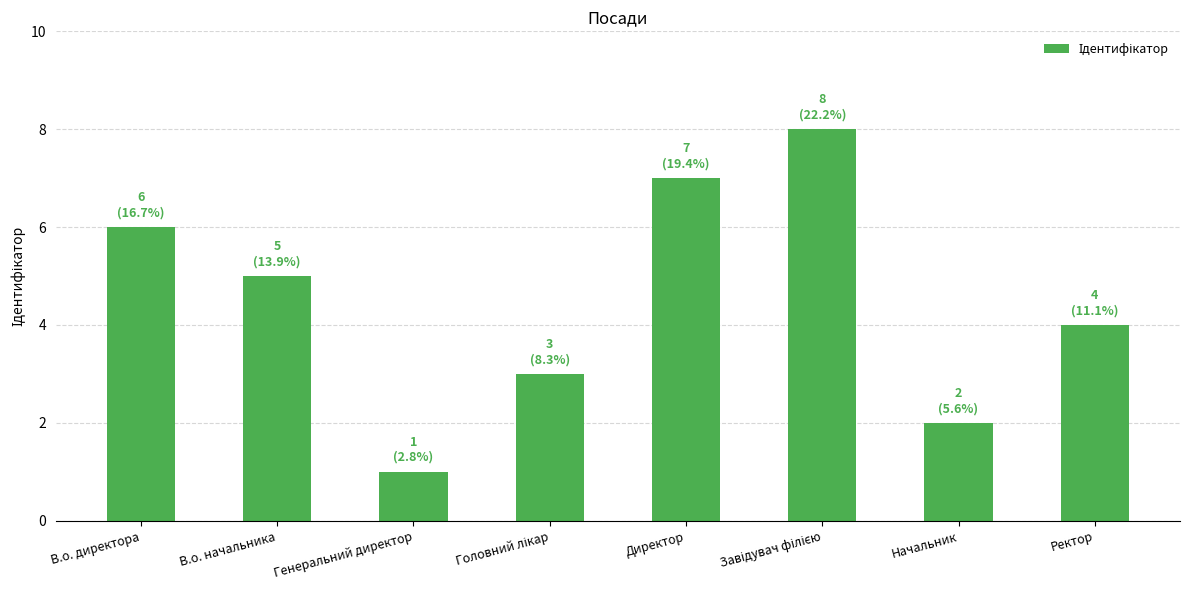

What is the label of the 3rd bar from the left?

Генеральний директор